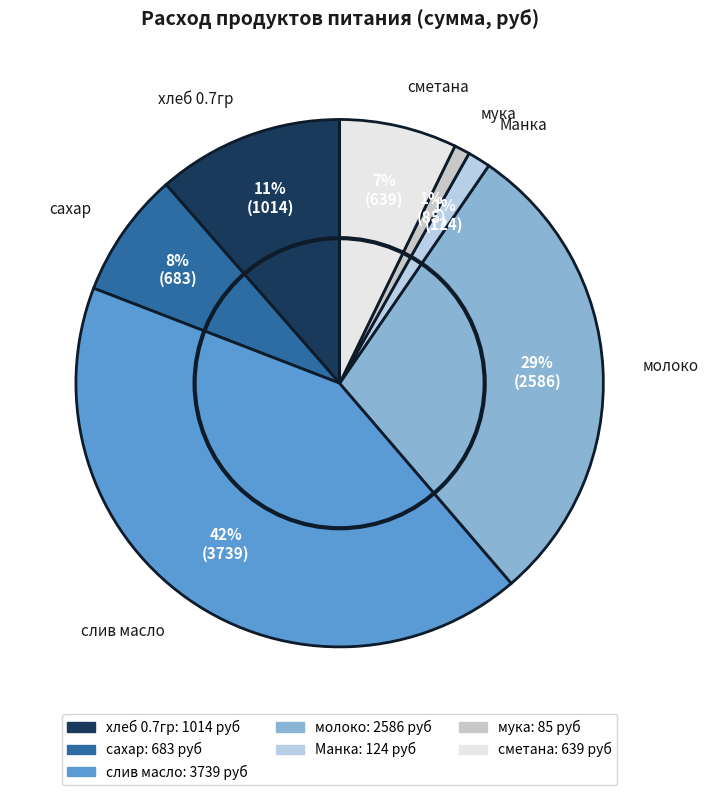

True or false: слив масло accounts for 49% of the total.

False